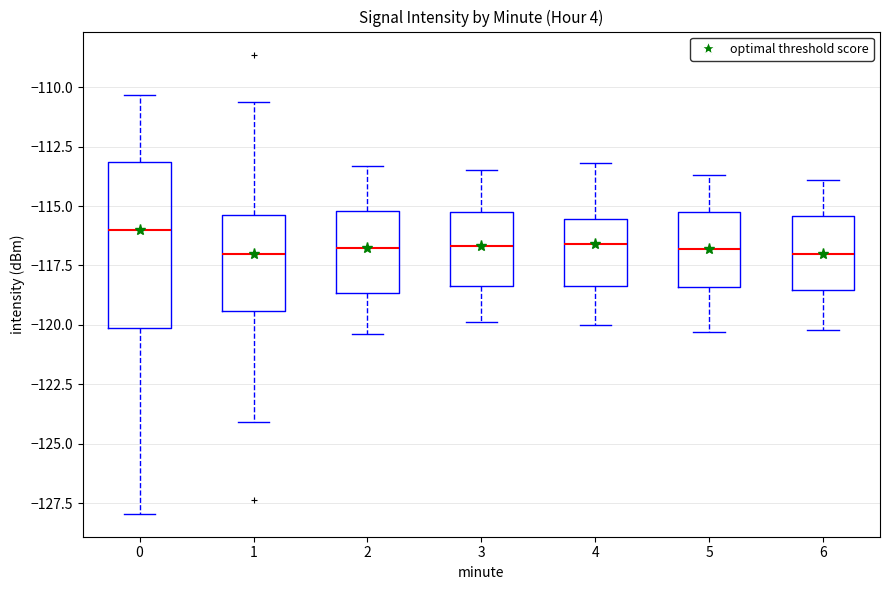

Which box is the tallest, from its lower edge to its upper edge?

0